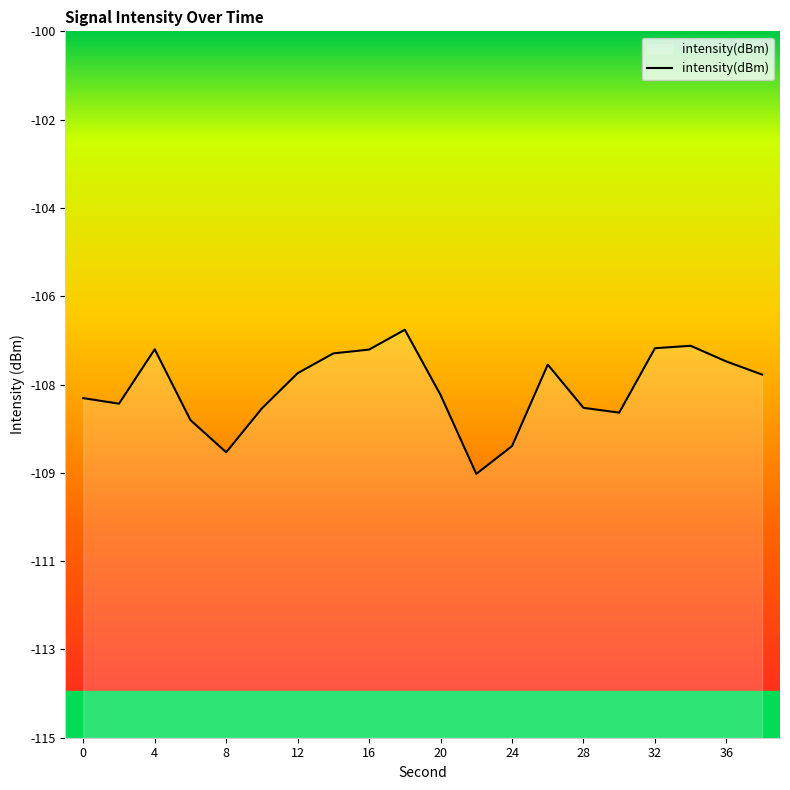

Reading left to right, list all the values displayed in this chart.

-107.8	-107.9	-106.8	-108.3	-108.9	-108.0	-107.3	-106.8	-106.8	-106.3	-107.7	-109.4	-108.8	-107.1	-108.0	-108.1	-106.7	-106.7	-107.0	-107.3